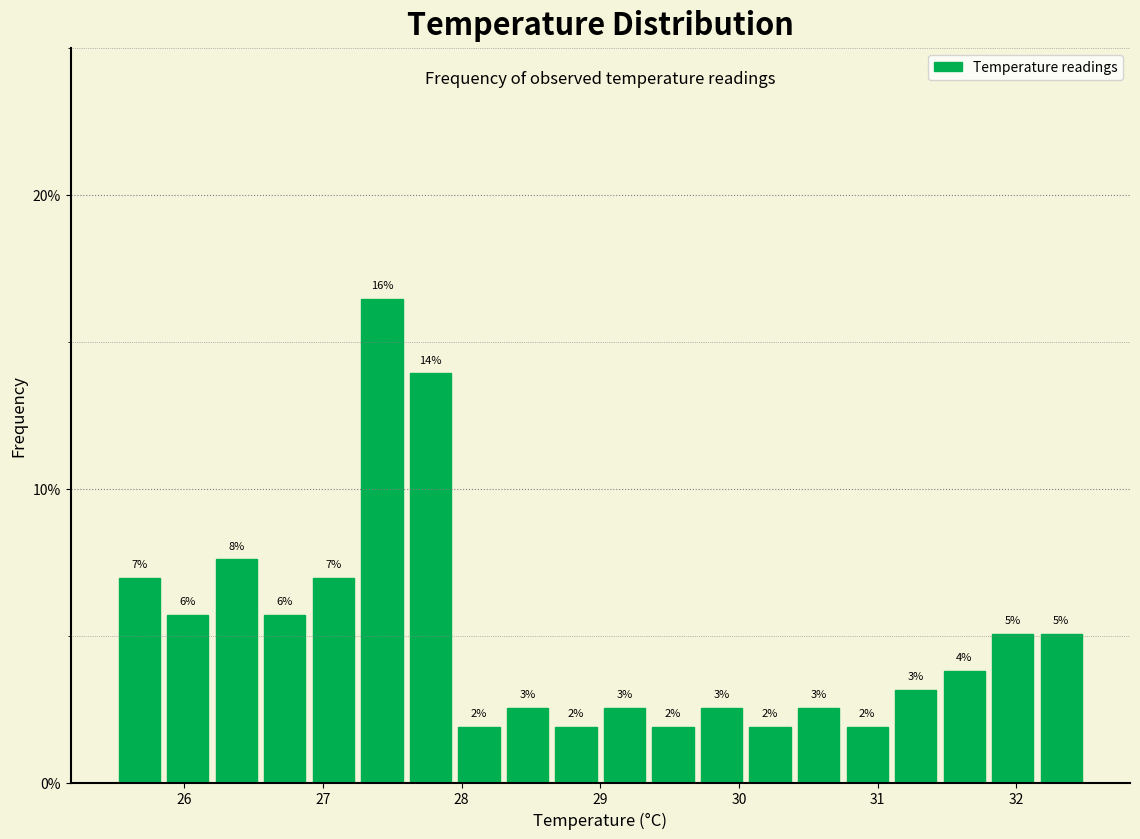

Read against the x-axis, roughly where is the centre of the tallest bar?

27.4